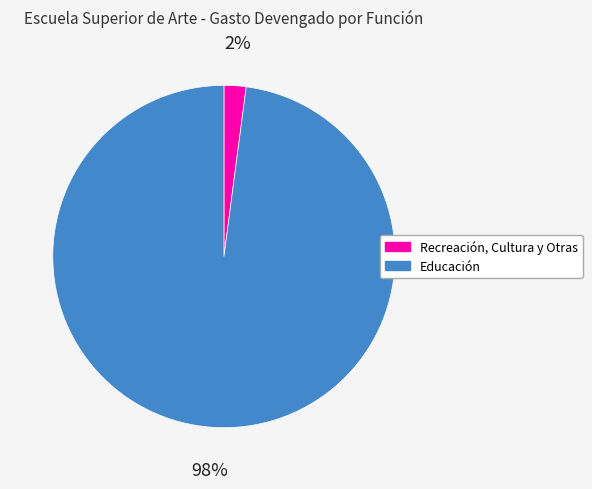

The Educación slice represents 98% of the pie. True or false?

True